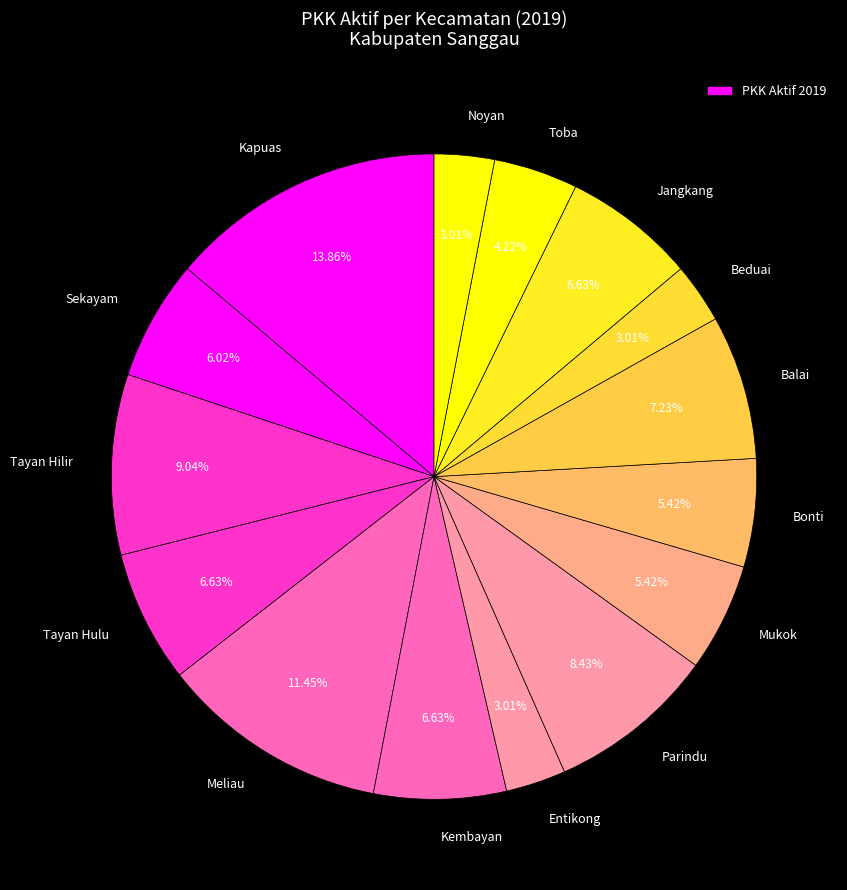

Count the number of slices in the pie.

15